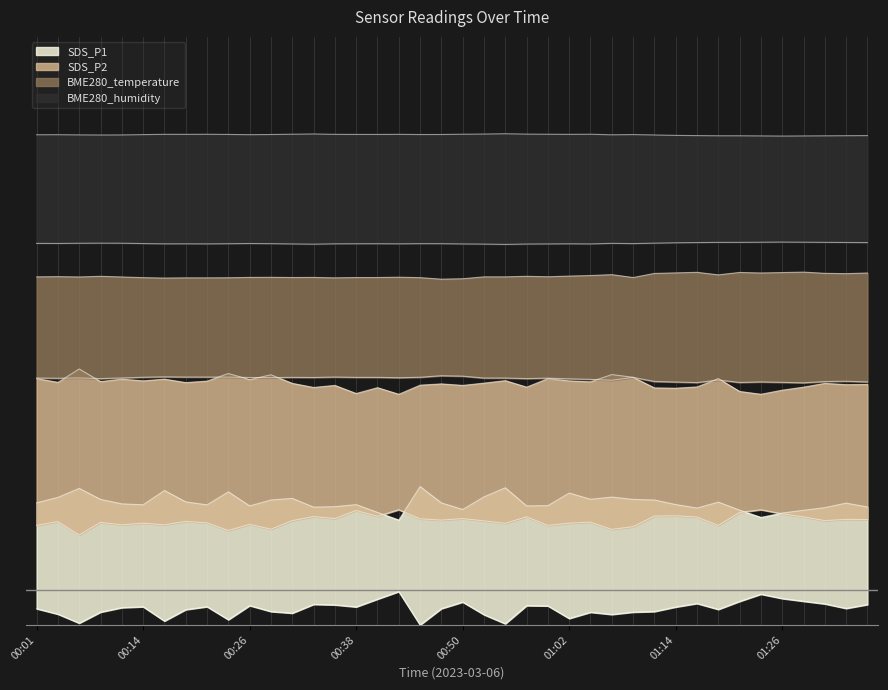

In BME280_temperature, how many points are higher than both neighbors (excluding endpoints)?

10